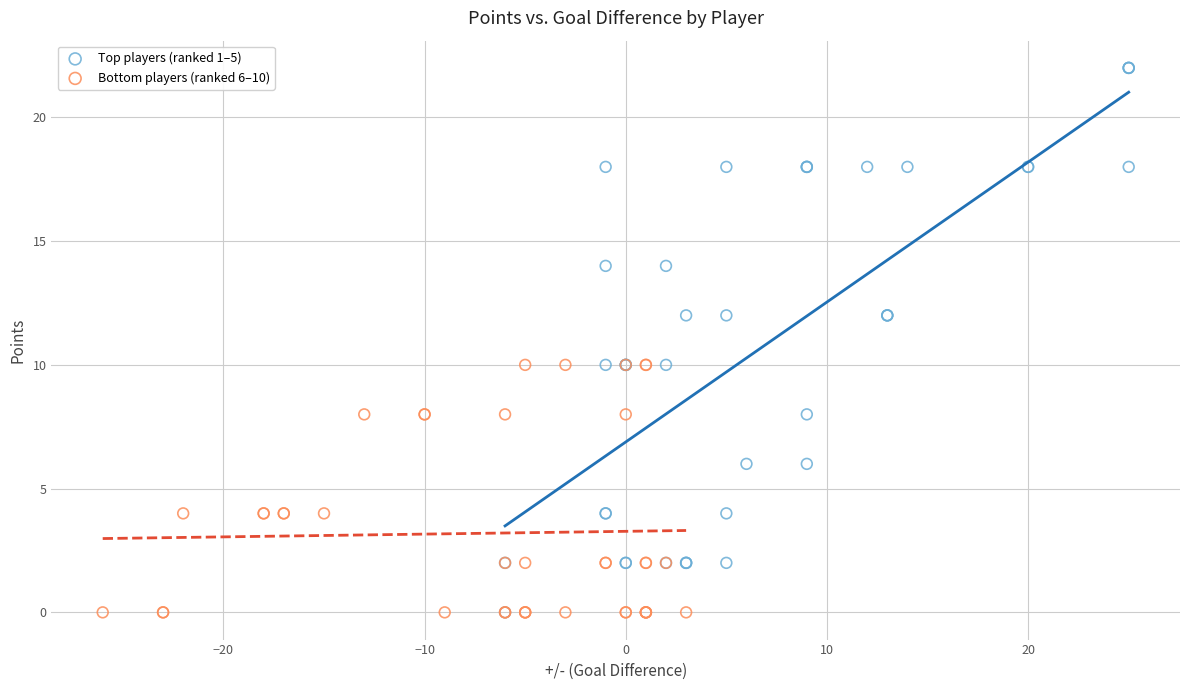

Which series reaches the maximum Y coordinate?

Top players (ranked 1–5)